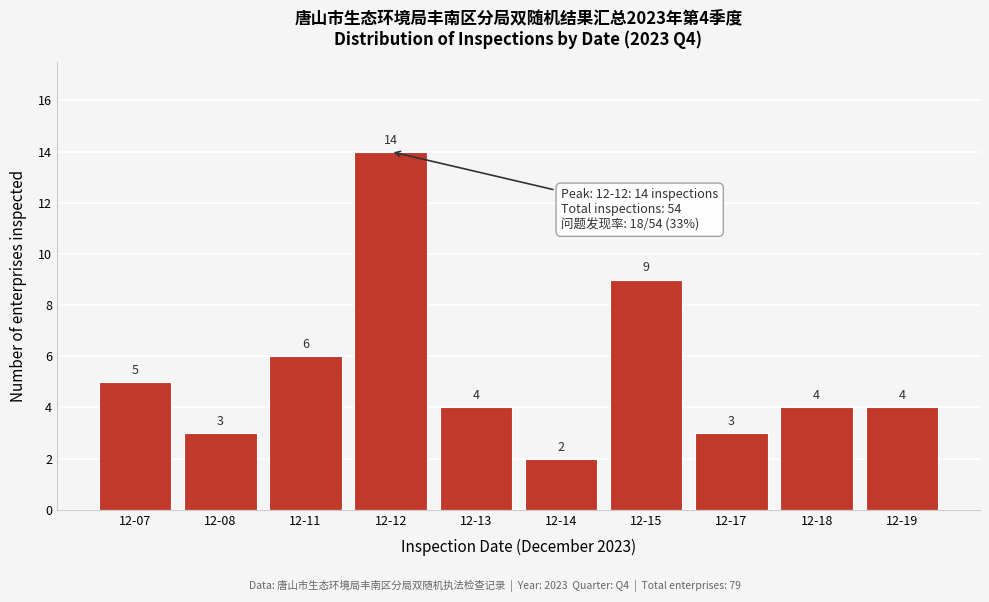

Reading left to right, extract all data points from this chart.

5	3	6	14	4	2	9	3	4	4